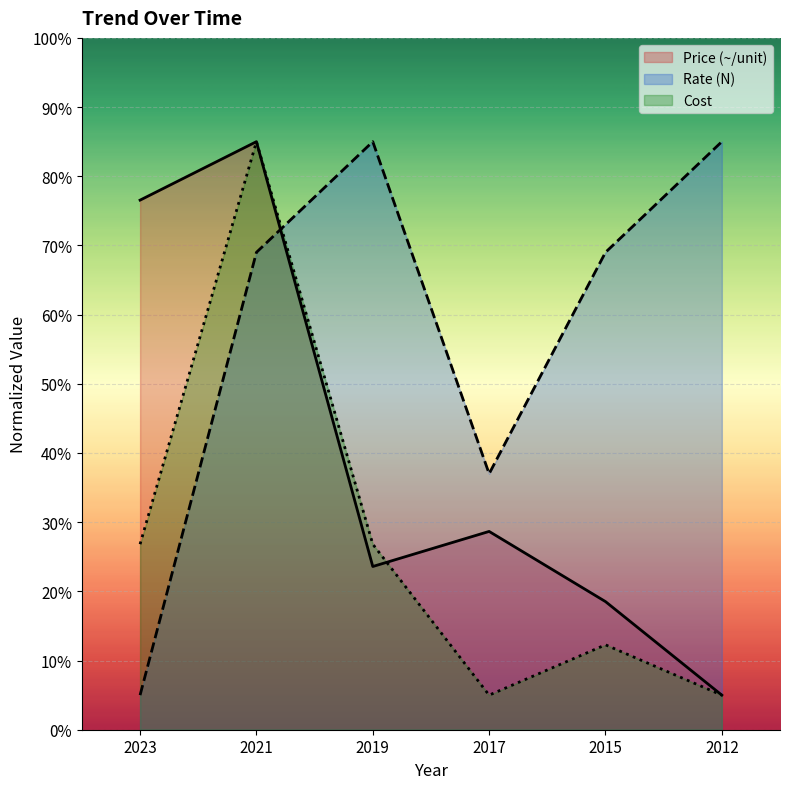

Which series has the widest spread of values?

Price (~/unit)